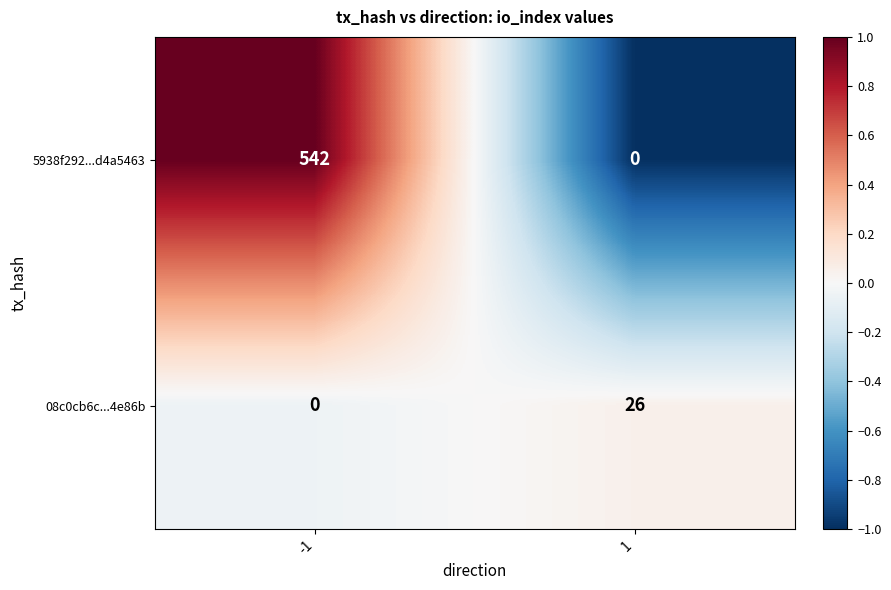

At how many categories does at least one series exceed 0?

2